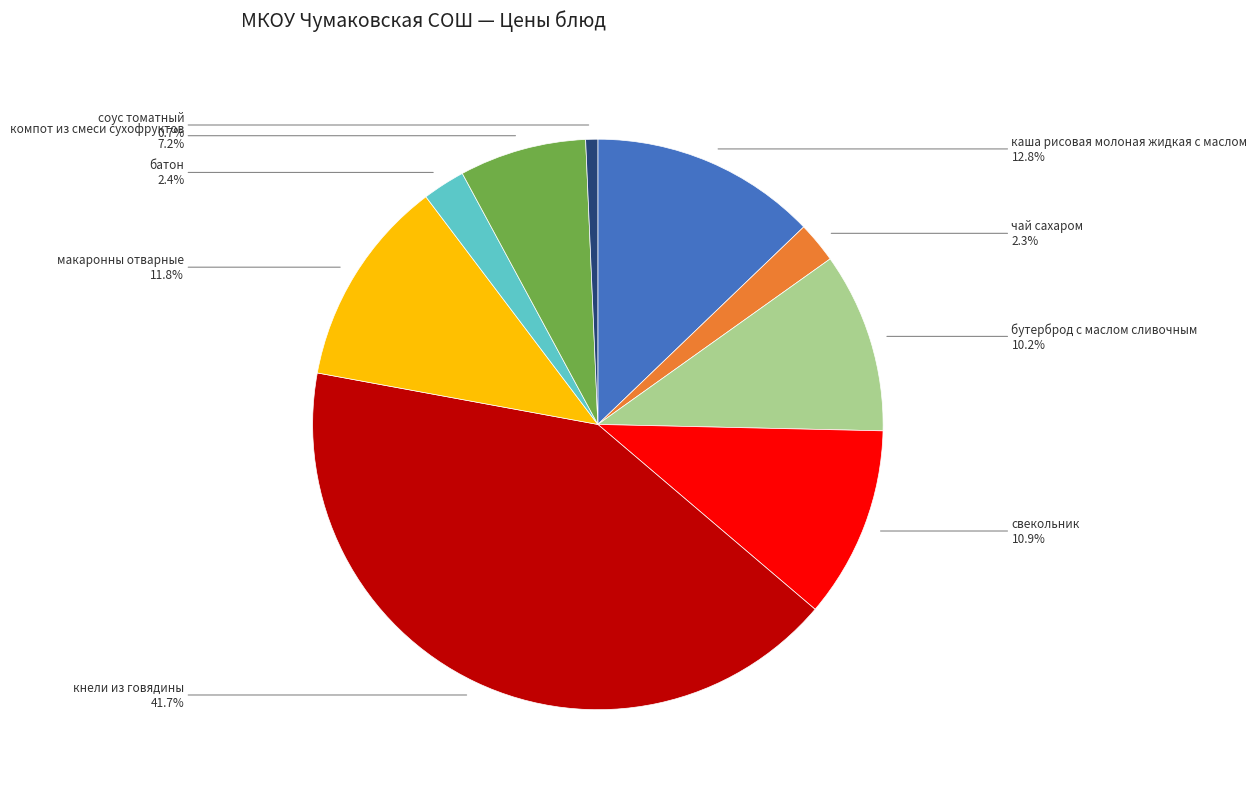

Is there a majority slice in this chart?

No